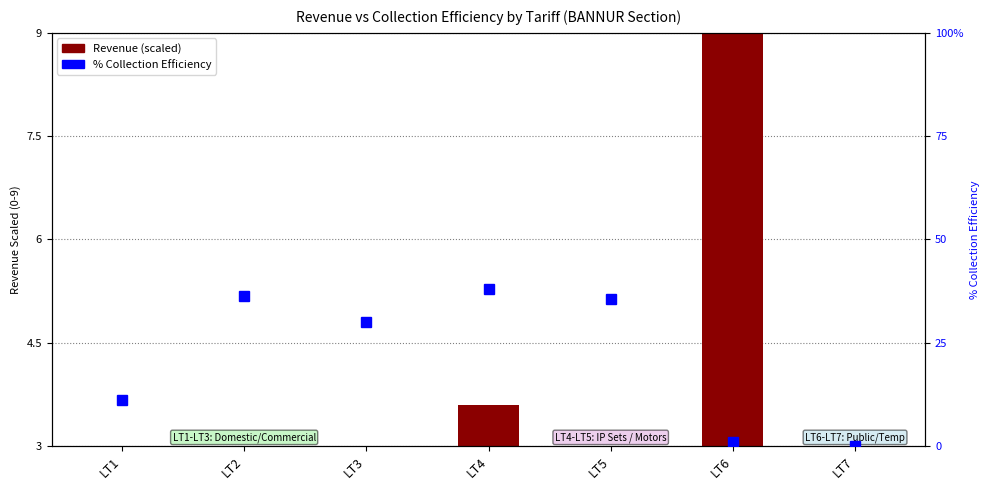

At which label is % Collection Efficiency closest to 19?

LT1